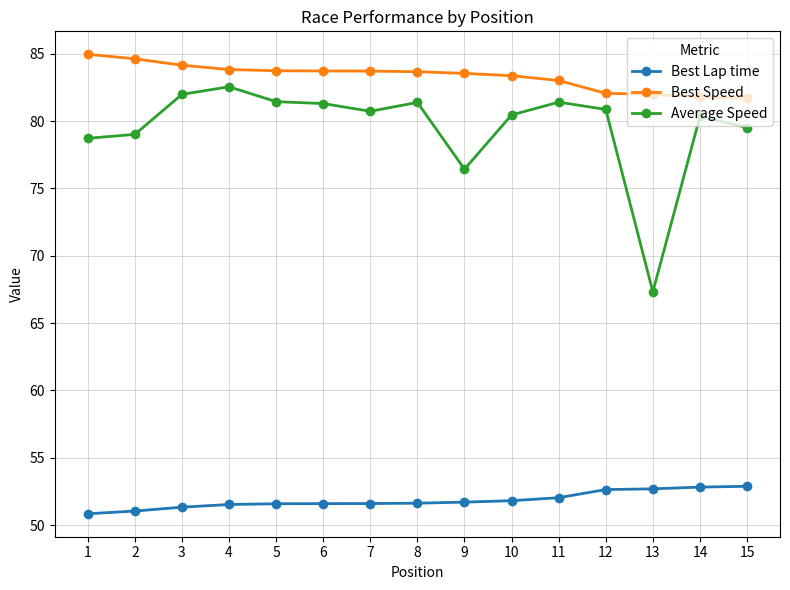

Which series has the widest spread of values?

Average Speed